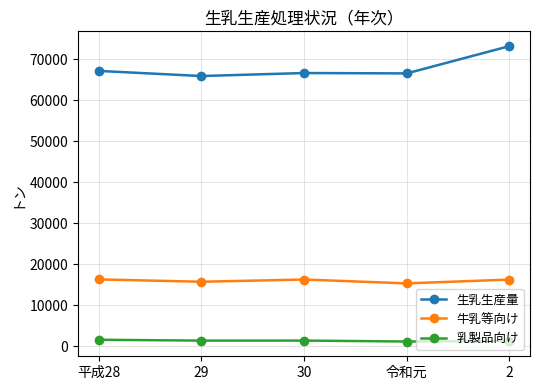

True or false: 生乳生産量 has more than 2 points higher than both neighbors.

False